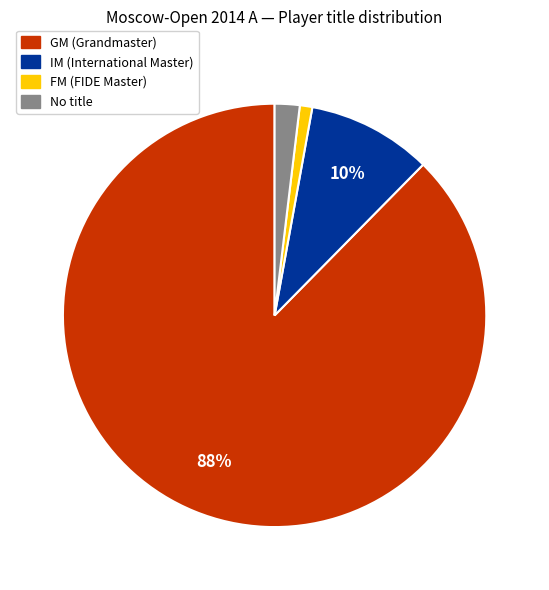

To the nearest percent, what is the average slice percentage?

25%